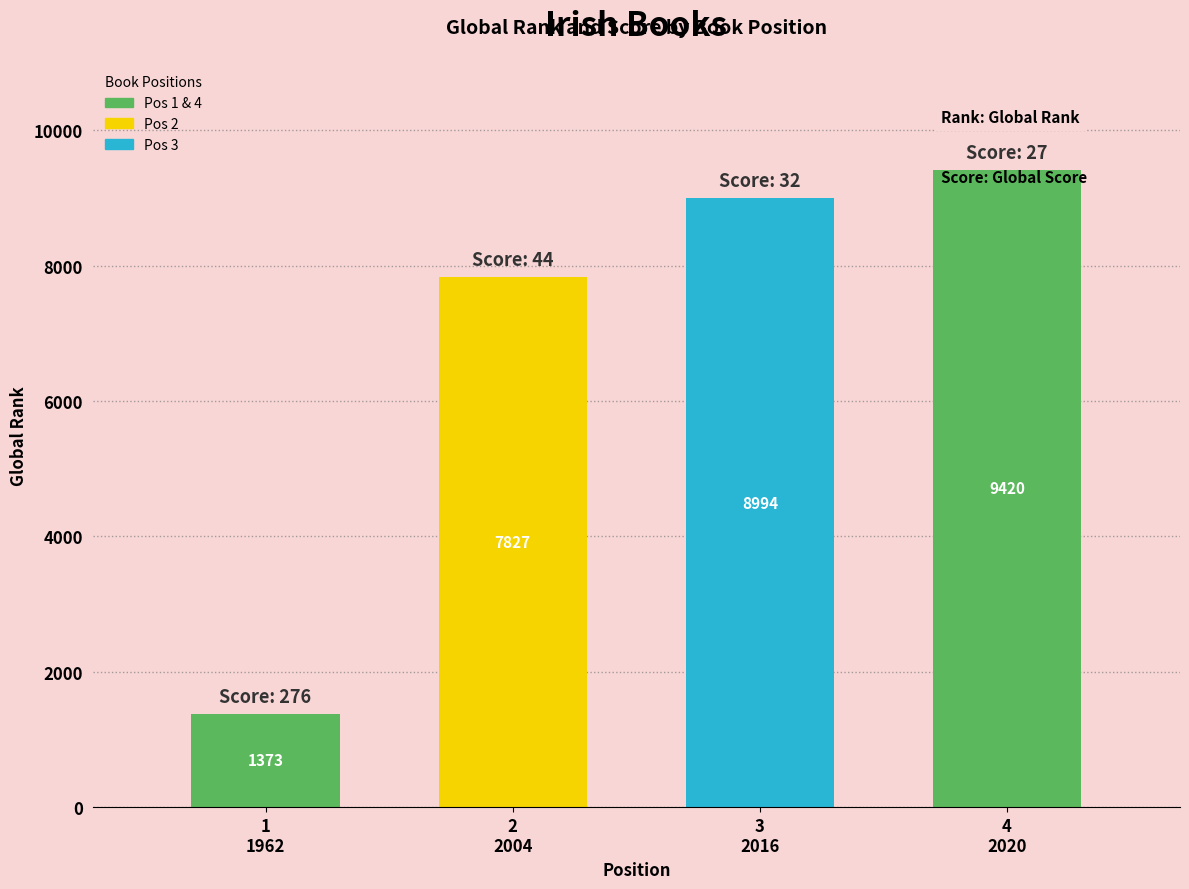

What position from the left is 1
1962?

1